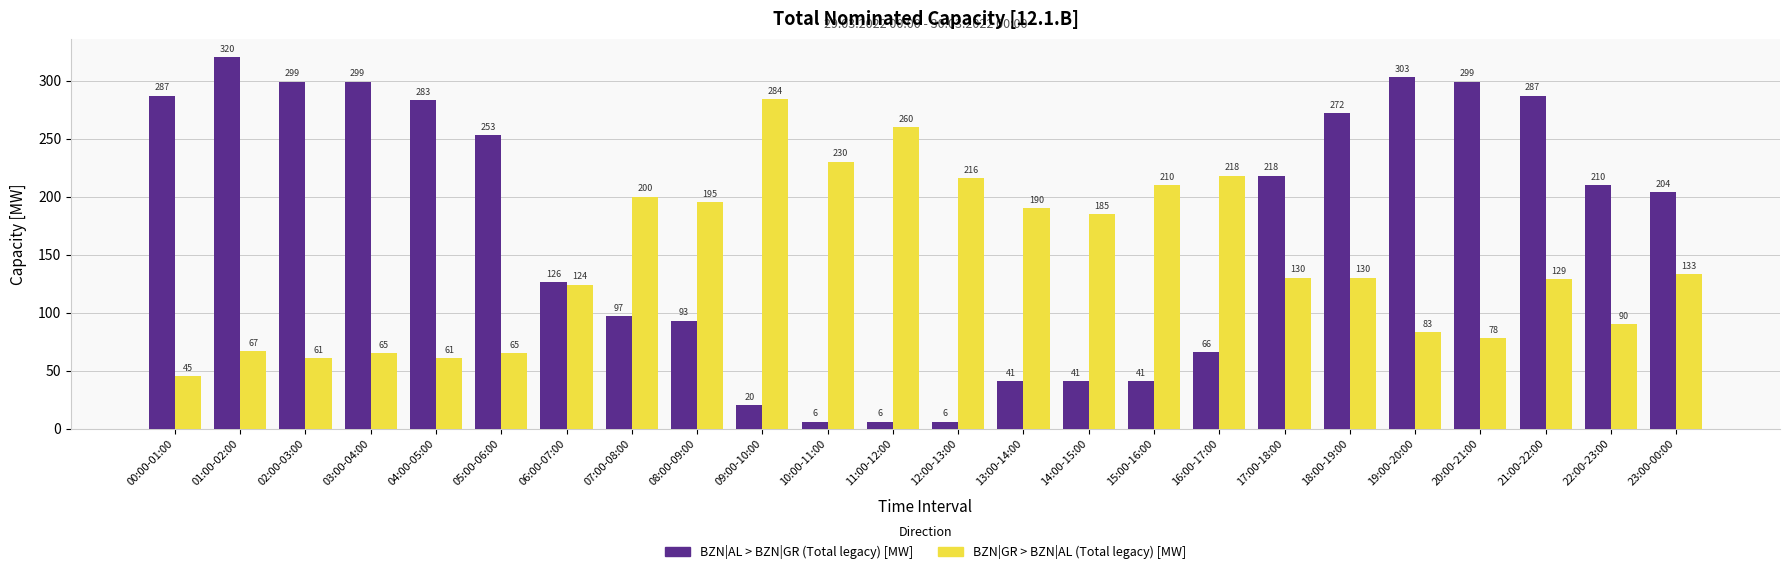

At which category is the sum across all series the highest?

21:00-22:00